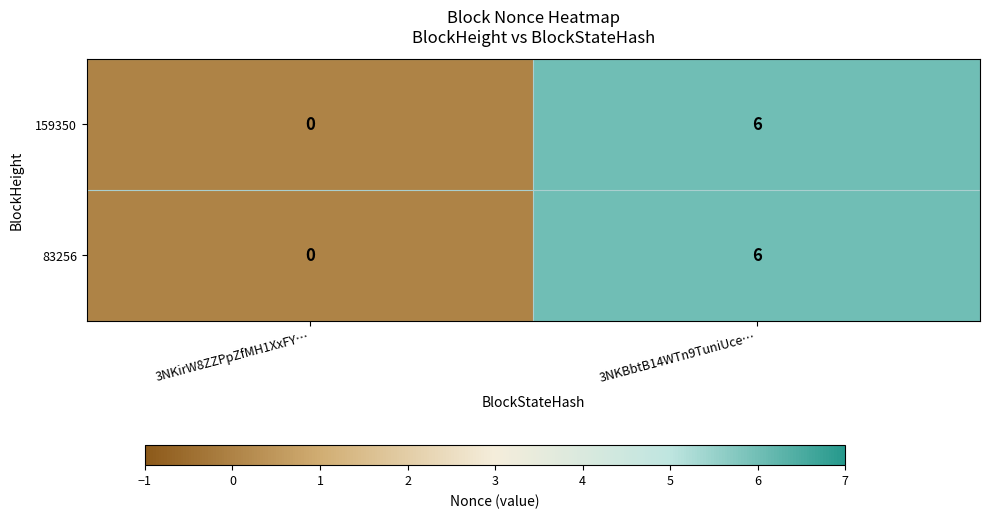

What is the average value of the 83256 series?

3